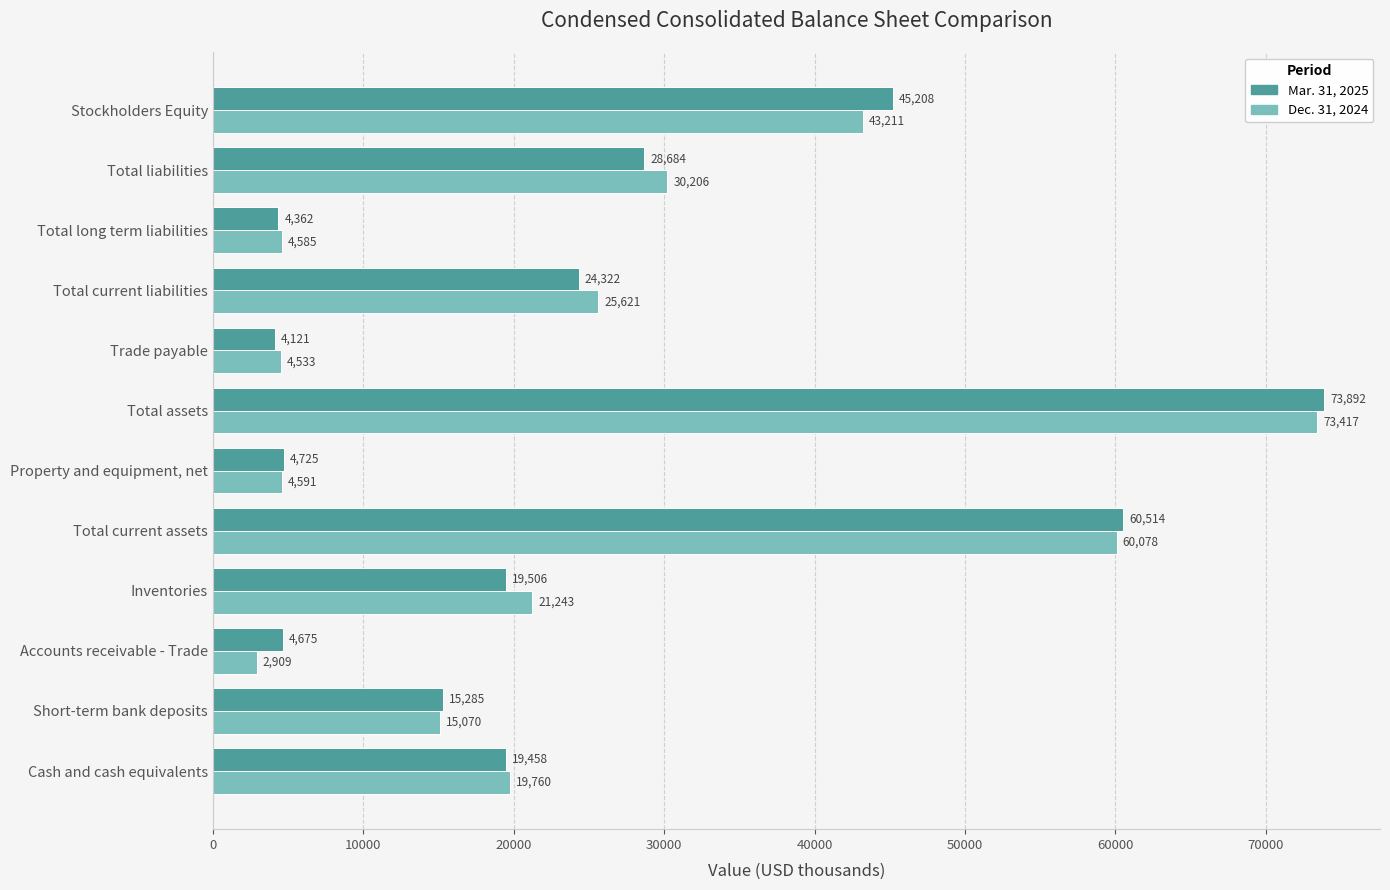

What is the maximum value shown in the chart?

73892